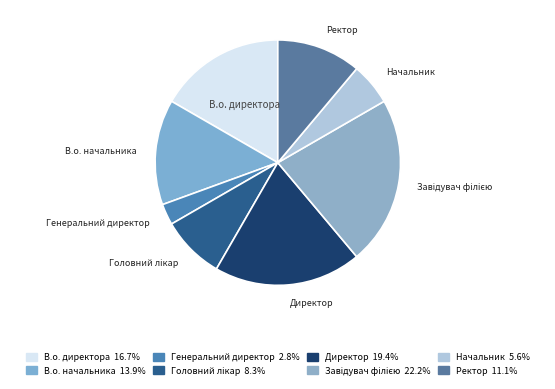

How many slices are in this pie chart?

8